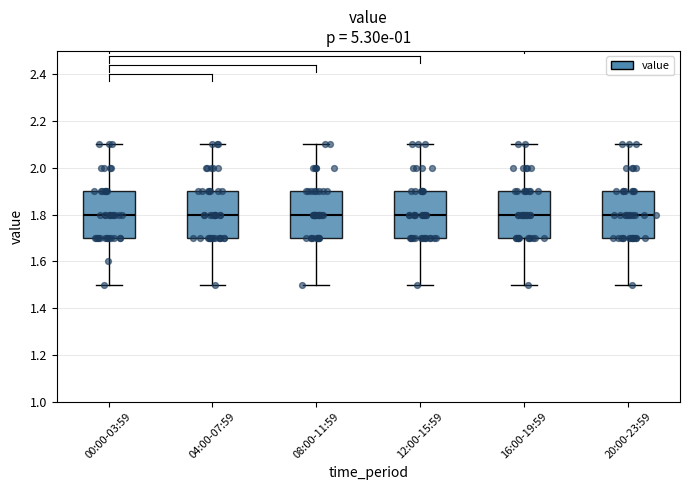

Reading left to right, transcribe this box plot: for each box, give where its median line is, the range the box spans, and where its two whiskers end, as read against the y-axis. The values are not printed on the chart, so give them approximately, as read against the axis.

00:00-03:59: median 1.8, box 1.7 to 1.9, whiskers 1.5 to 2.1
04:00-07:59: median 1.8, box 1.7 to 1.9, whiskers 1.5 to 2.1
08:00-11:59: median 1.8, box 1.7 to 1.9, whiskers 1.5 to 2.1
12:00-15:59: median 1.8, box 1.7 to 1.9, whiskers 1.5 to 2.1
16:00-19:59: median 1.8, box 1.7 to 1.9, whiskers 1.5 to 2.1
20:00-23:59: median 1.8, box 1.7 to 1.9, whiskers 1.5 to 2.1